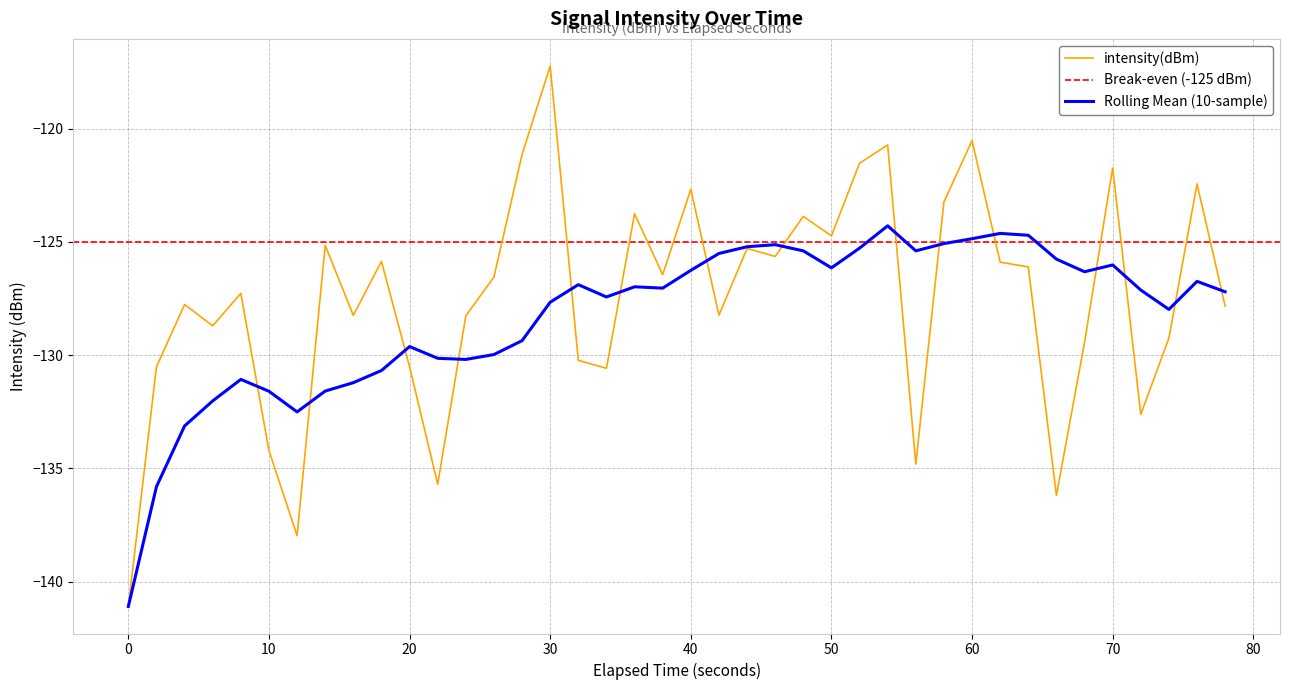

What is the highest value of the Rolling Mean (10-sample) series?

-124.3